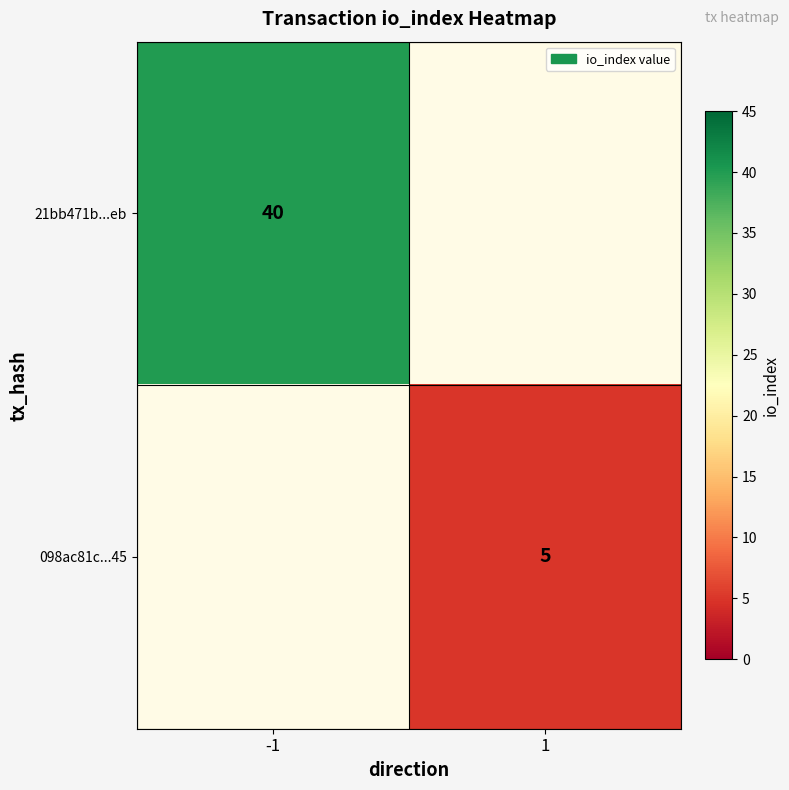

Is it true that 21bb471b...eb equals 24 at -1?

False